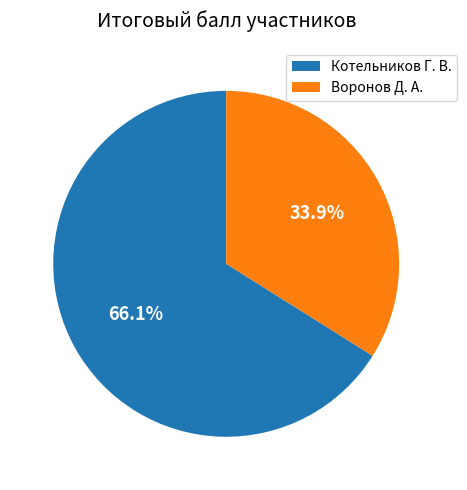

Which category accounts for the majority?

Котельников Г. В.